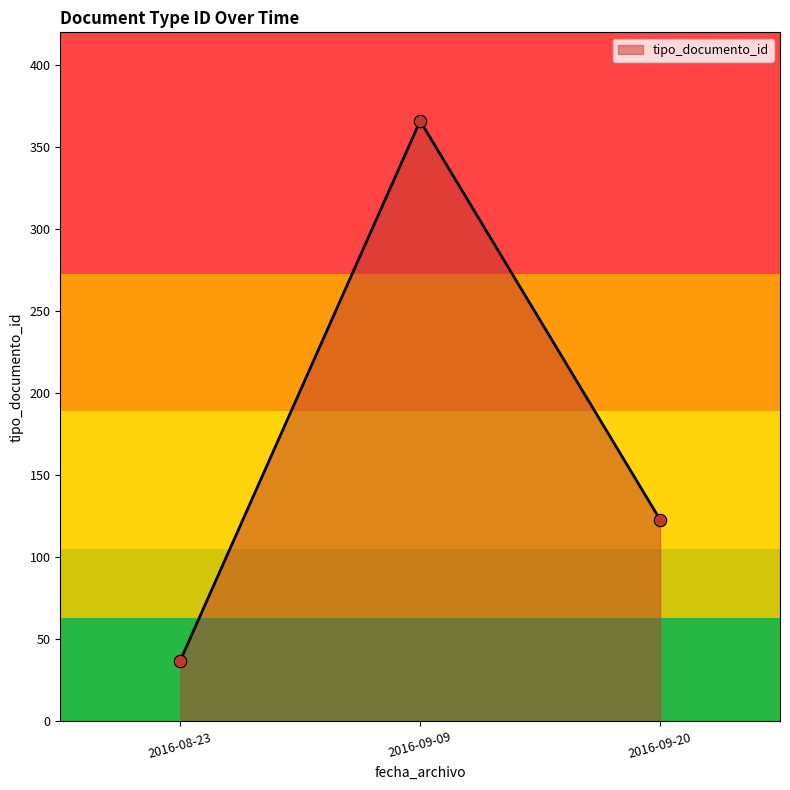

What is the change in value from 2016-09-09 to 2016-09-20?

-243